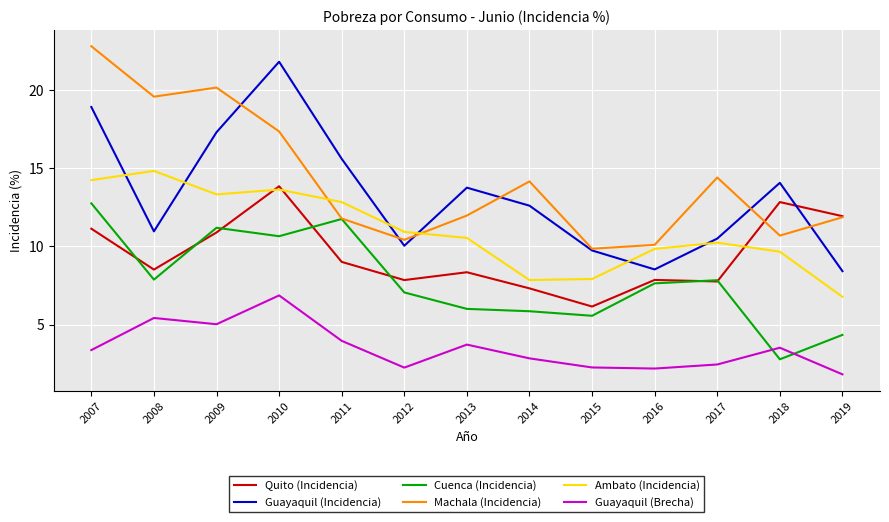

True or false: Guayaquil (Incidencia) and Guayaquil (Brecha) cross at least once.

False